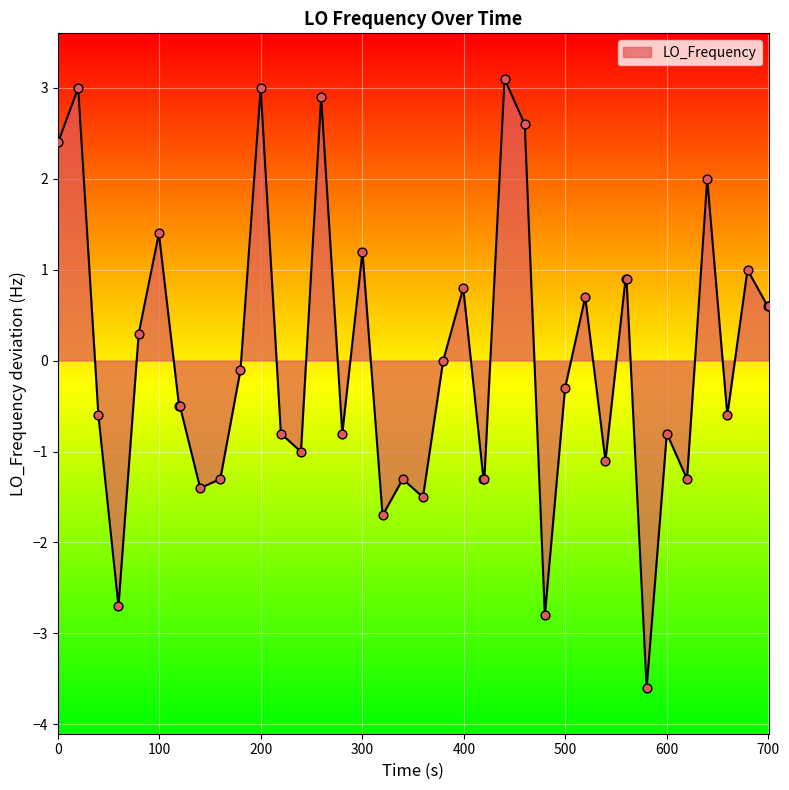

What is the maximum value shown in the chart?

3.1